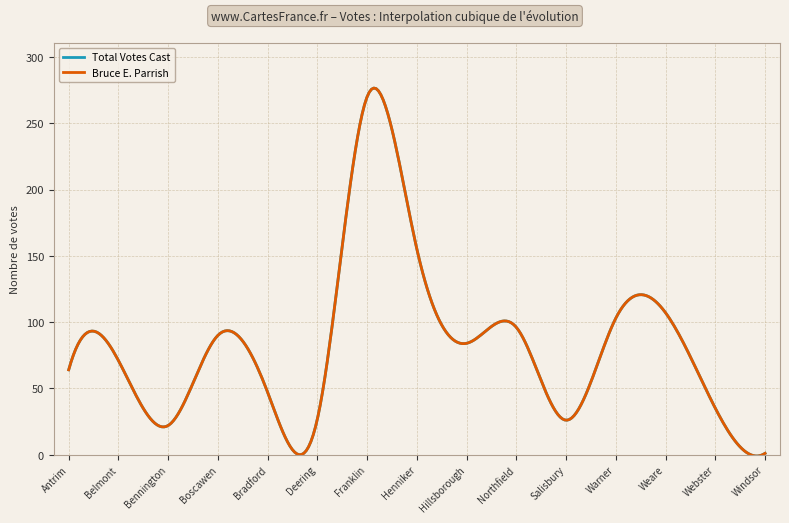

Does the chart display data point markers on the line(s)?

No